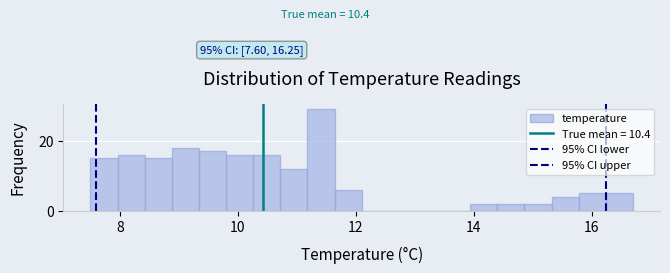

Read against the x-axis, roughly where is the centre of the tallest bar?

11.4